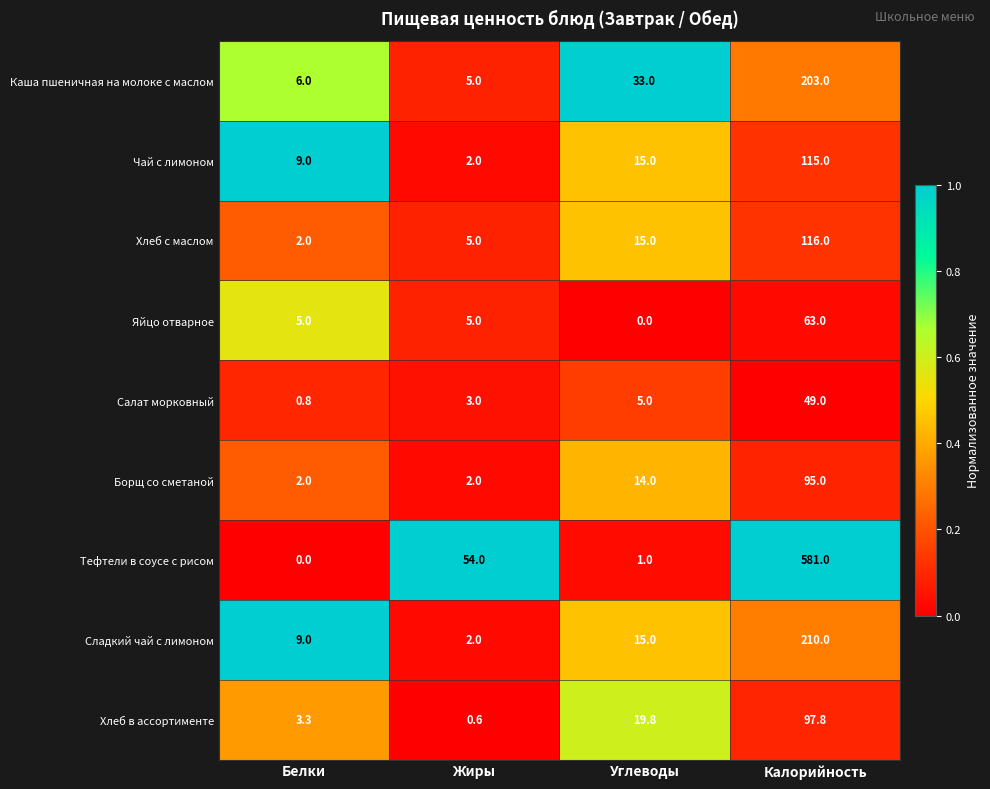

Rank the categories by Тефтели в соусе с рисом value from lowest to highest.

Белки, Углеводы, Жиры, Калорийность